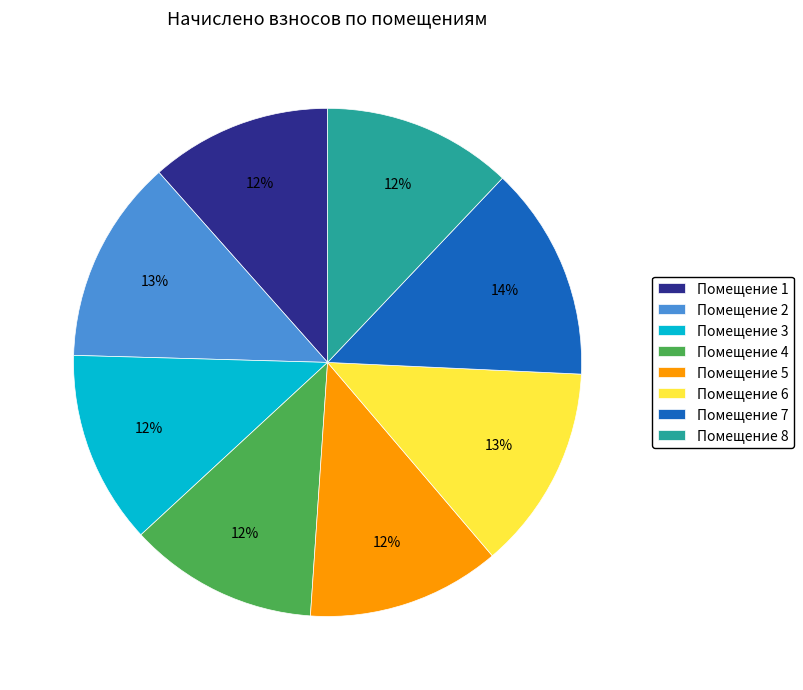

To the nearest percent, what is the difference between the largest and smallest slice percentages?

2%